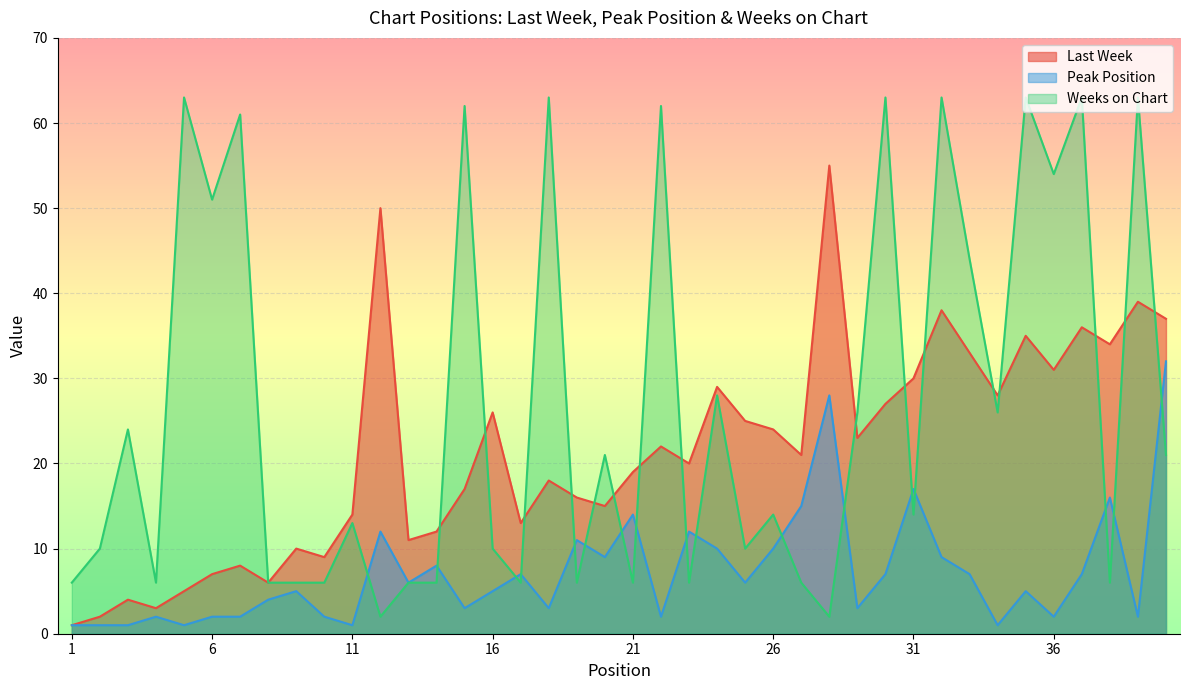

True or false: Peak Position and Last Week intersect in this chart.

False